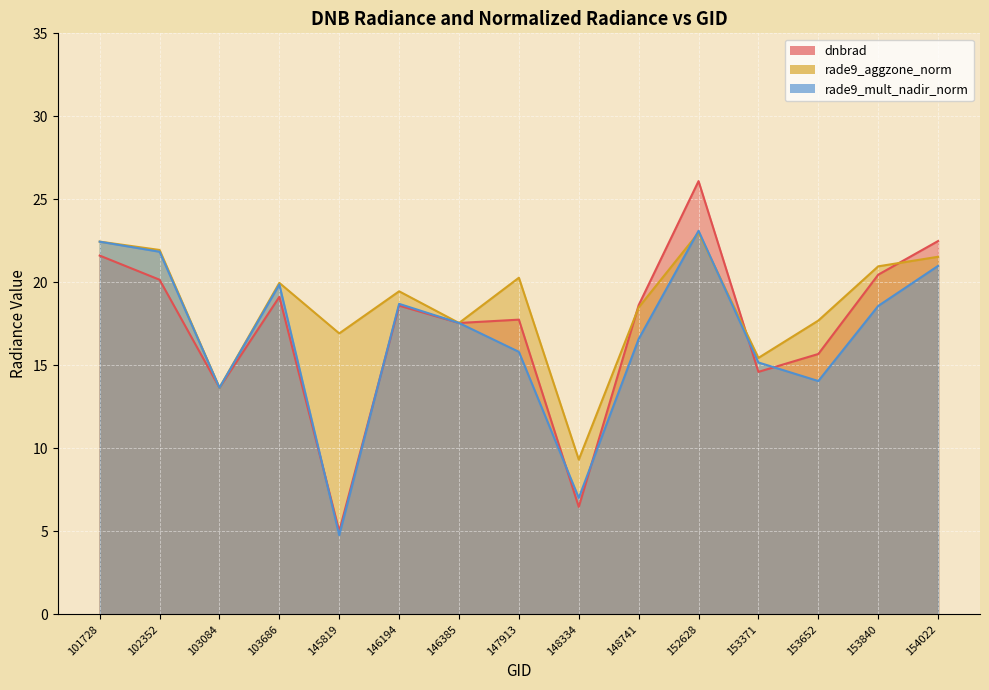

Between which two adjacent categories do dnbrad and rade9_mult_nadir_norm first intersect?

102352 and 103084